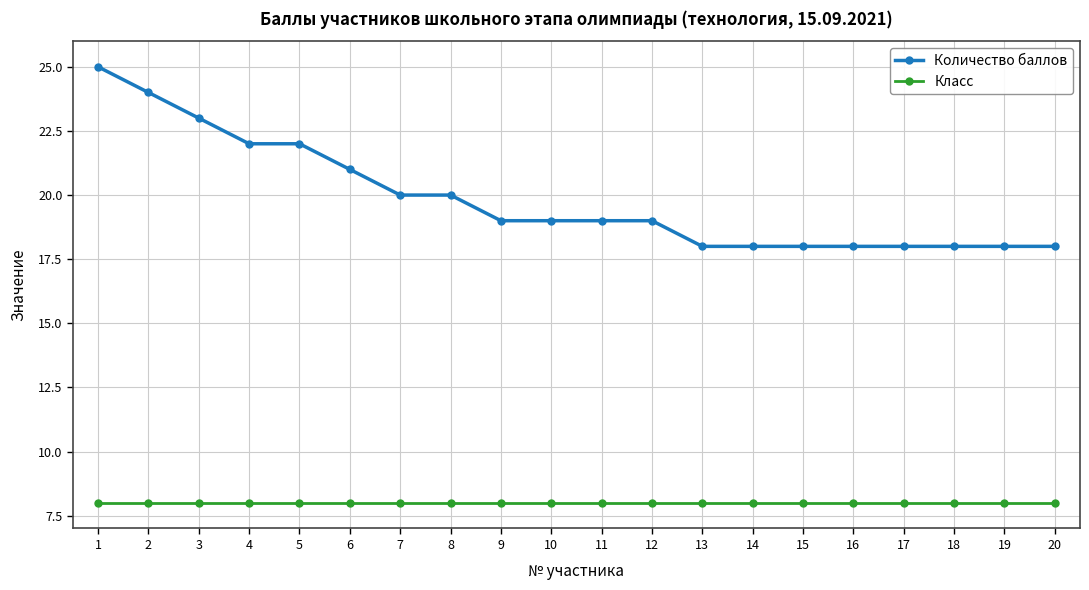

Rank the series by their average value, from lowest to highest.

Класс, Количество баллов